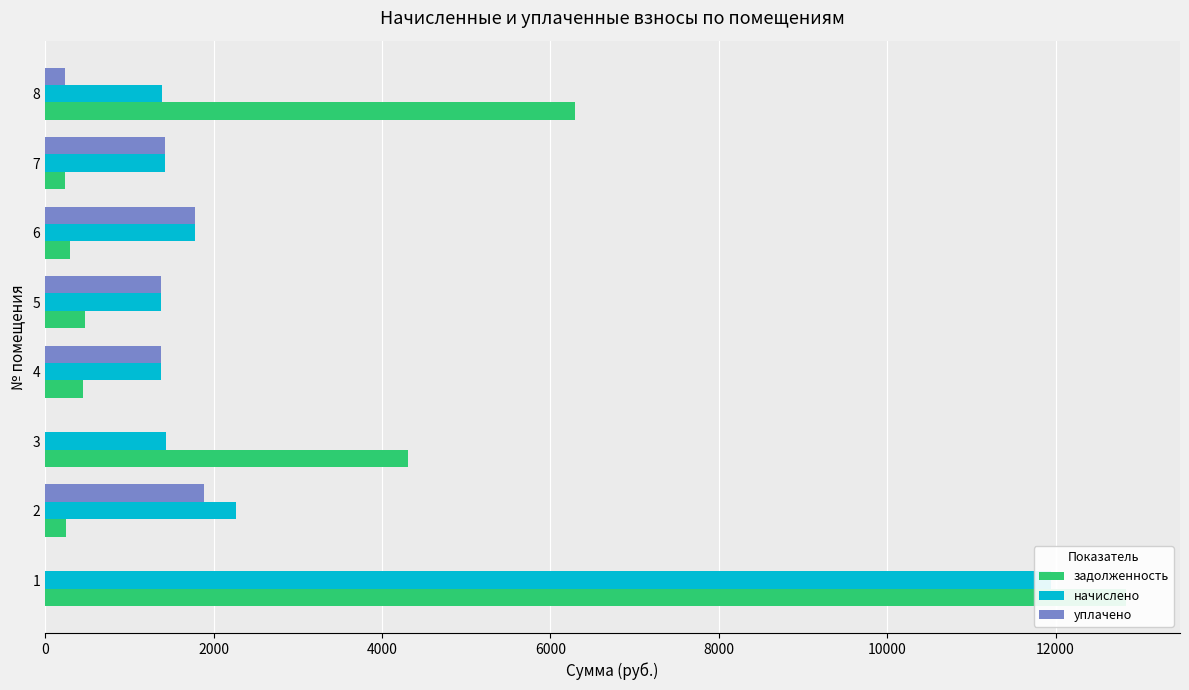

Is it true that уплачено equals 1780.7 at 6?

True